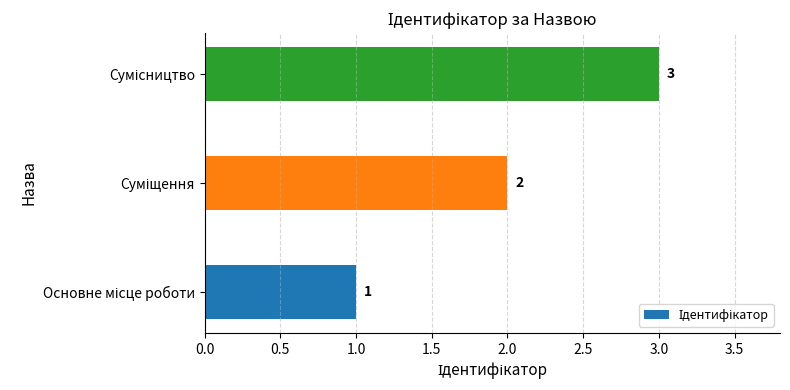

How many values are between 1 and 3?

3